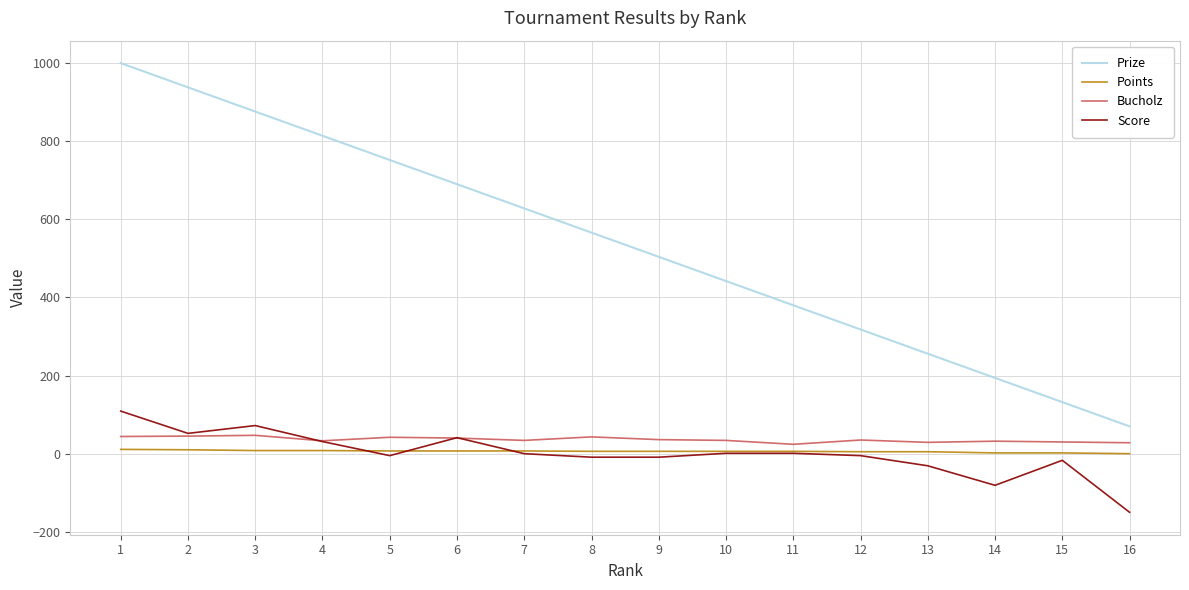

Between 6 and 14, which series saw the biggest shift?

Prize